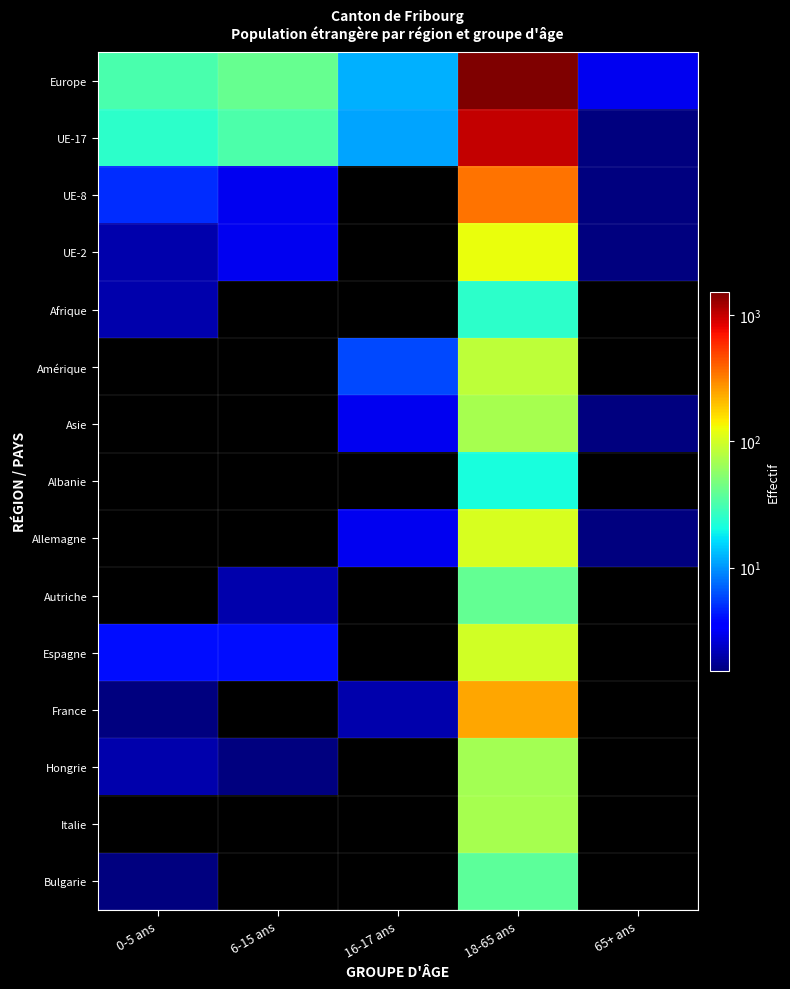

How many categories are shown in the chart?

5